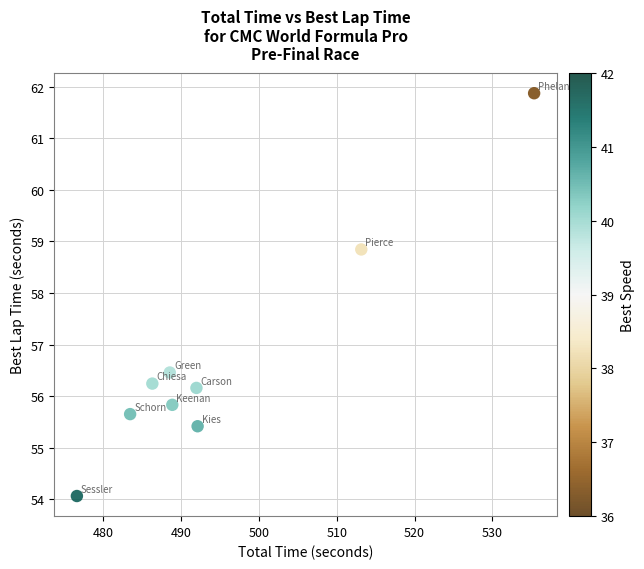

What Y value in the scatter plot is closest to 57?

56.5